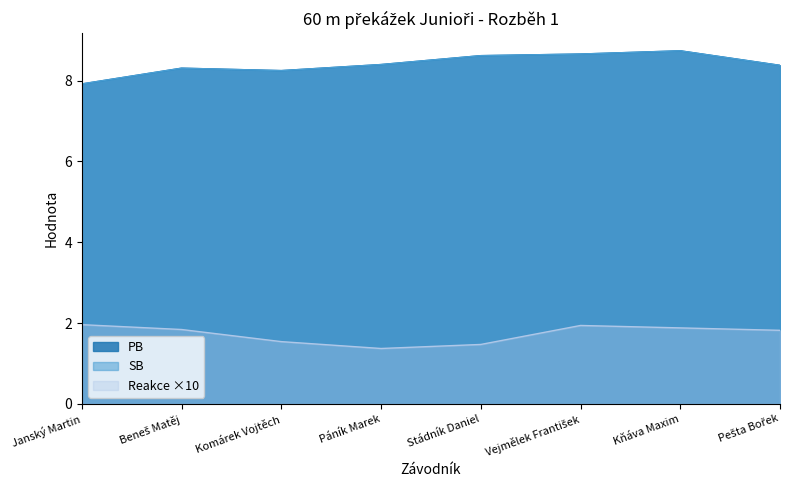

Which series has the largest total across all categories?

PB